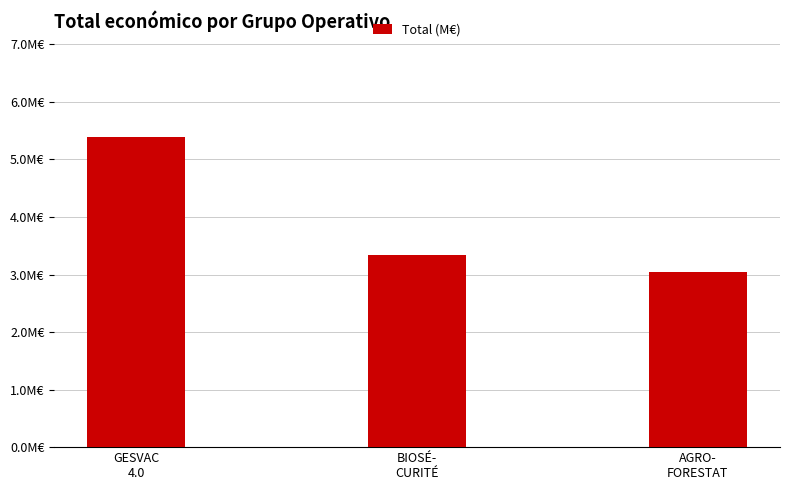

Are the bars horizontal?

No